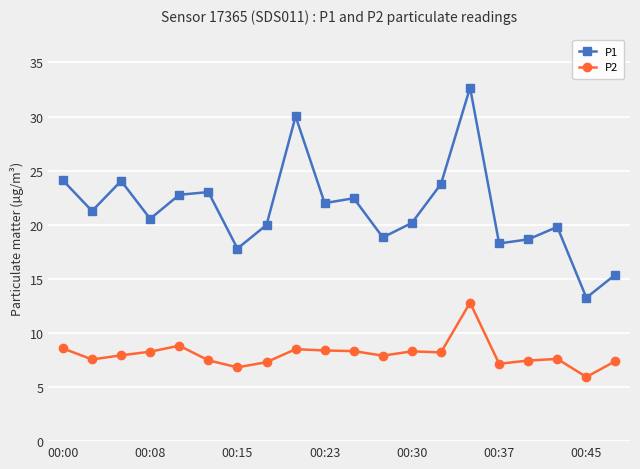

What is the greatest value displayed?

32.7